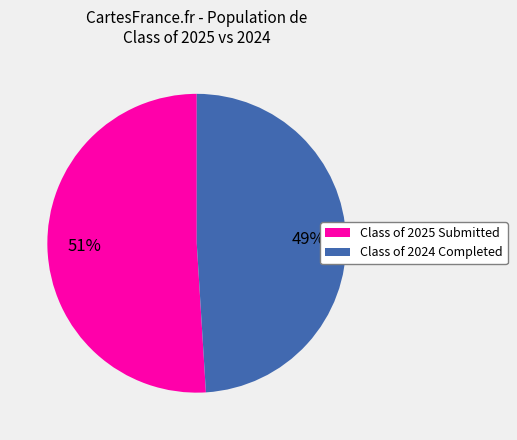

Is there a majority slice in this chart?

Yes